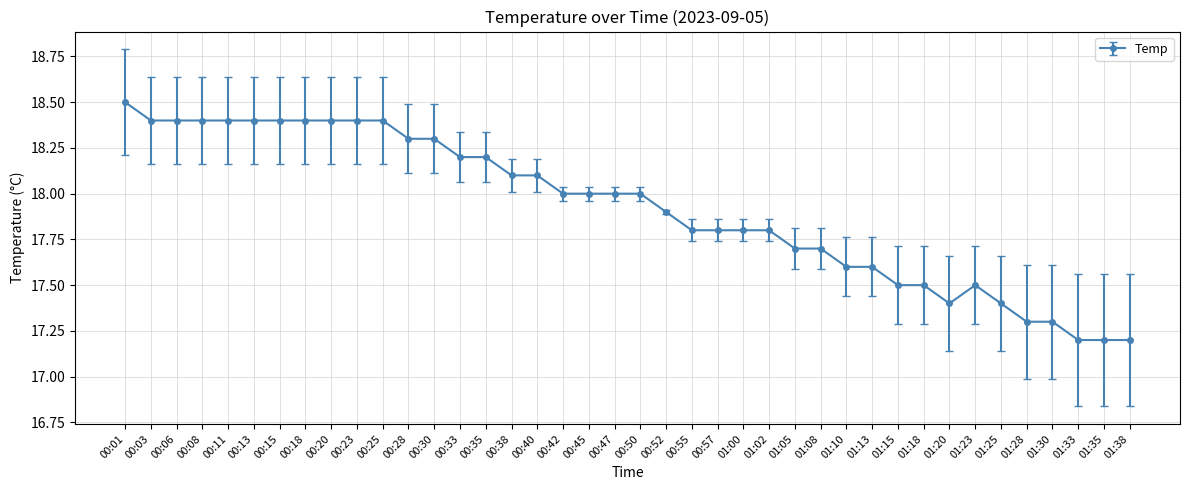

What is the value of the 7th point from the left?

18.4